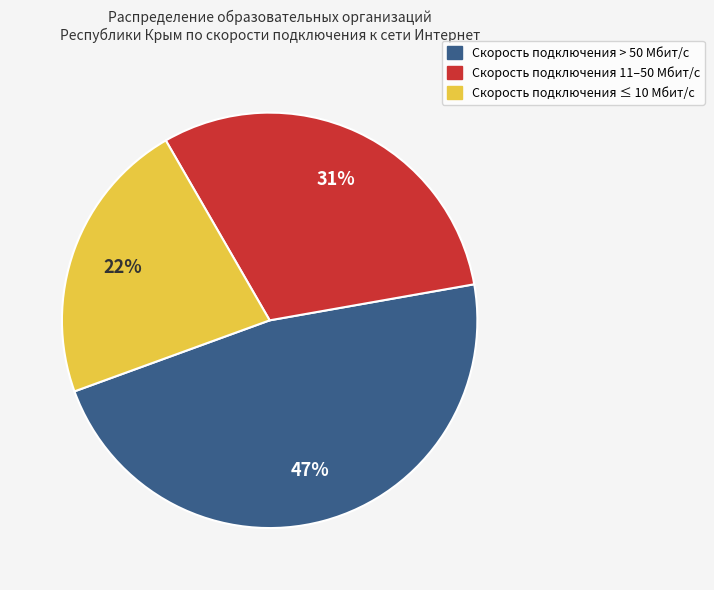

Rank the categories by value from lowest to highest.

Скорость подключения ≤ 10 Мбит/с, Скорость подключения 11–50 Мбит/с, Скорость подключения > 50 Мбит/с